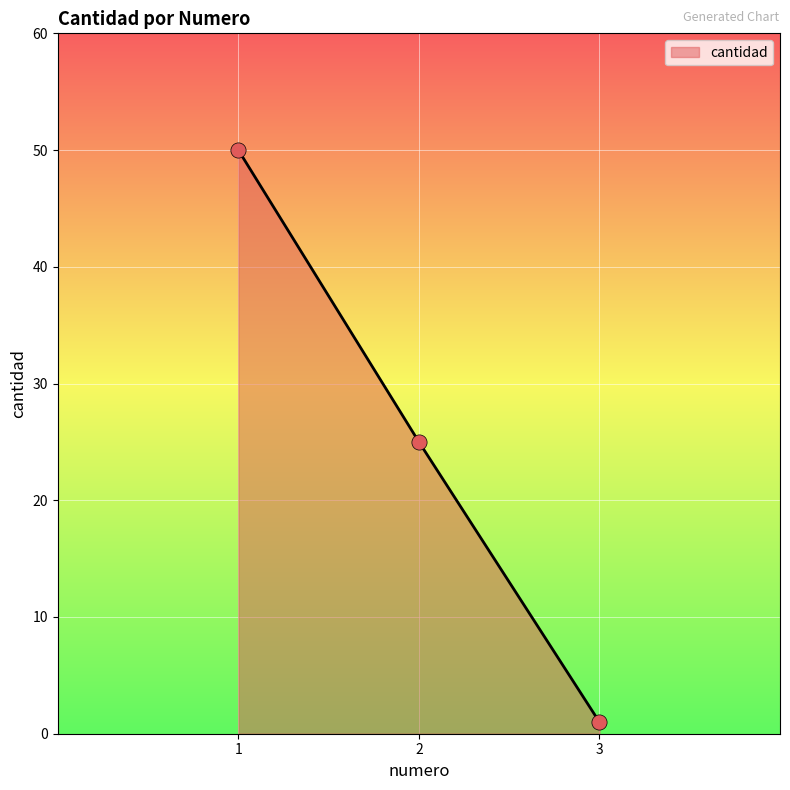

Approximately how many times larger is the value at 1 compared to 2?

2.0